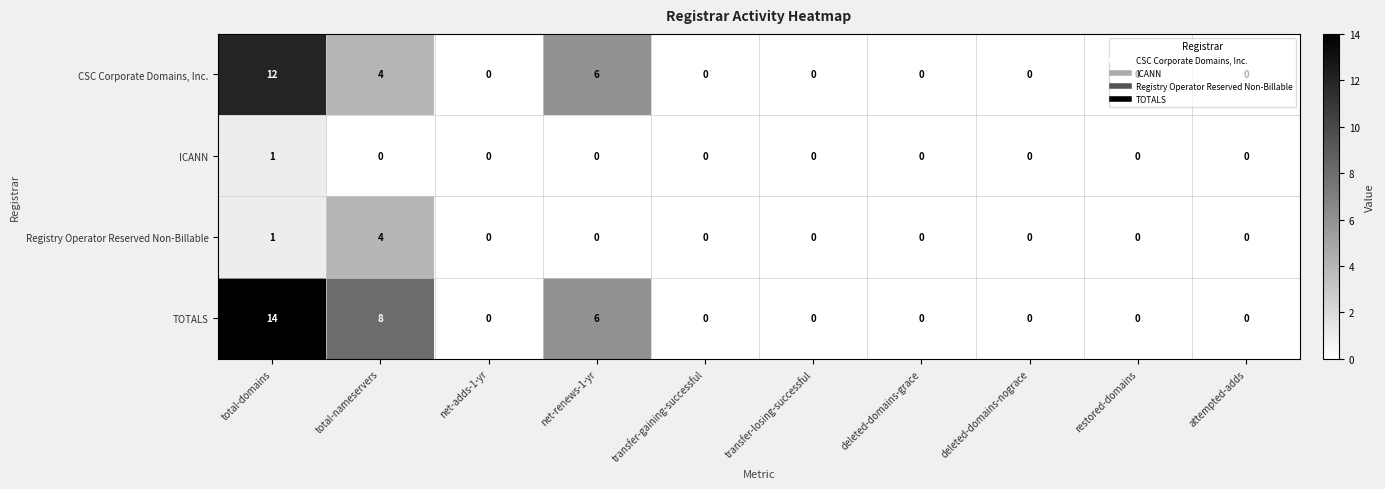

What is the spread (max minus min) of values at total-domains?

13